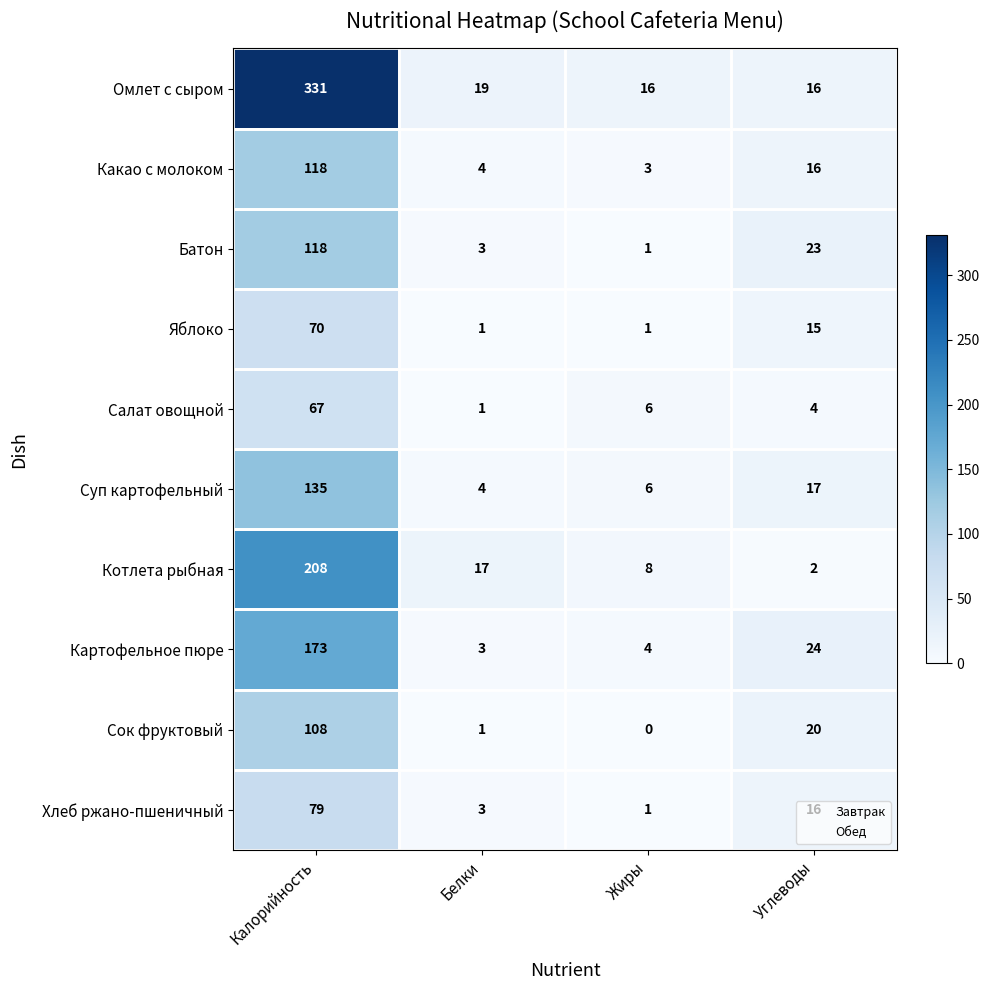

How many values in the Сок фруктовый series are below 20?

2